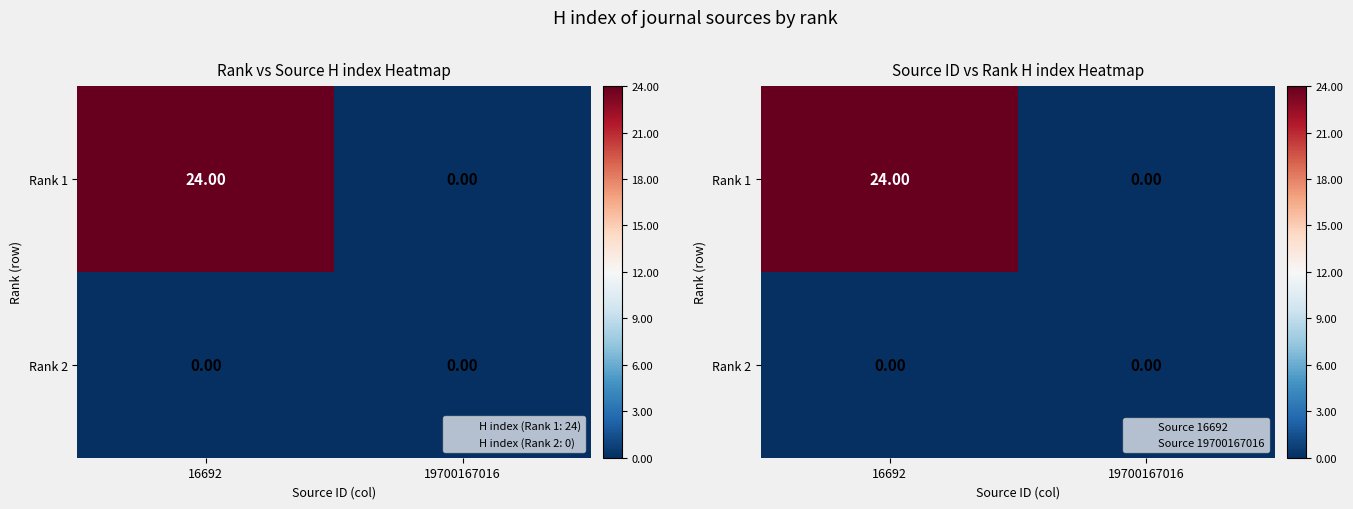

Count the number of categories in the chart.

2